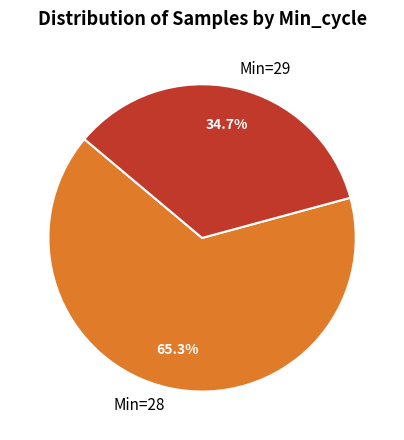

Between Min=28 and Min=29, which is larger?

Min=28